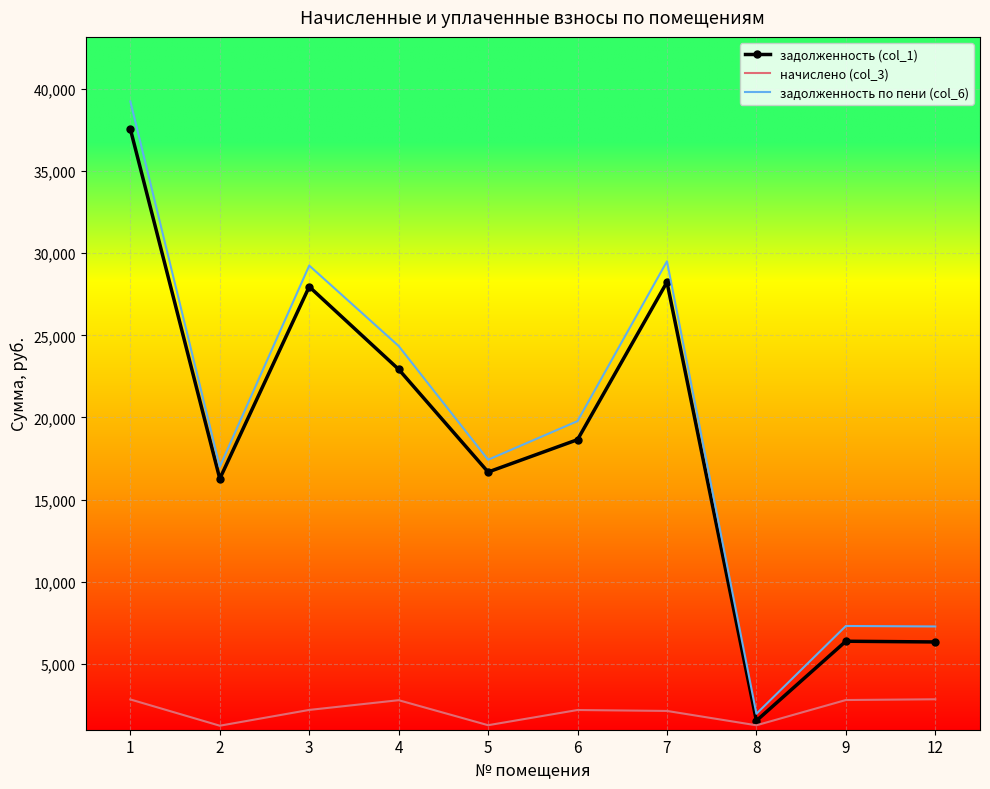

In начислено (col_3), how many points are lower than both neighbors (excluding endpoints)?

3